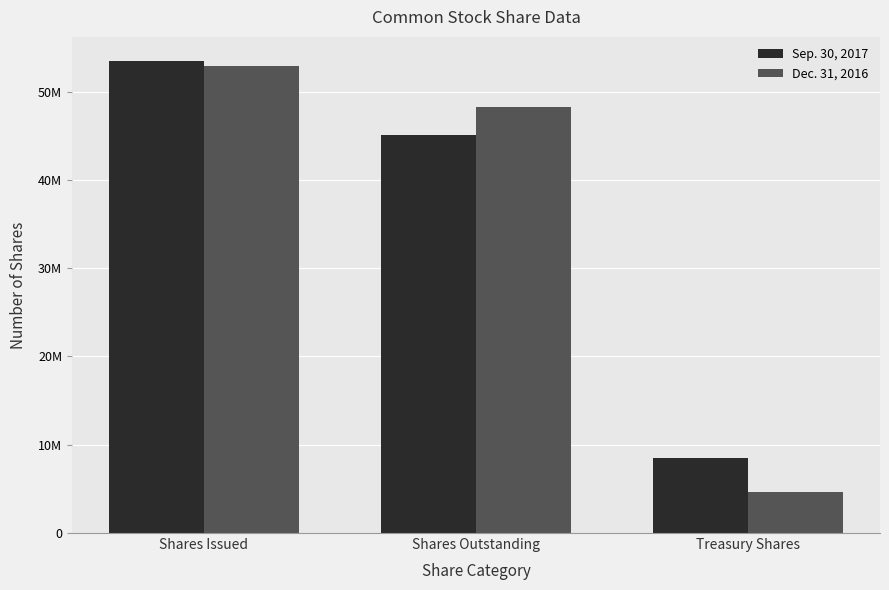

True or false: Dec. 31, 2016 has a value of 7646820 at Treasury Shares.

False